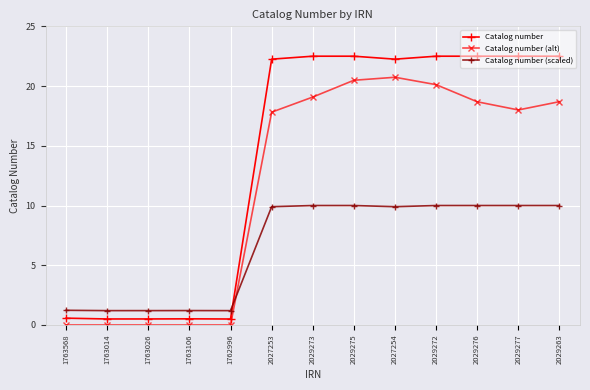

List the series in order of their peak value, lowest first.

Catalog number (scaled), Catalog number (alt), Catalog number